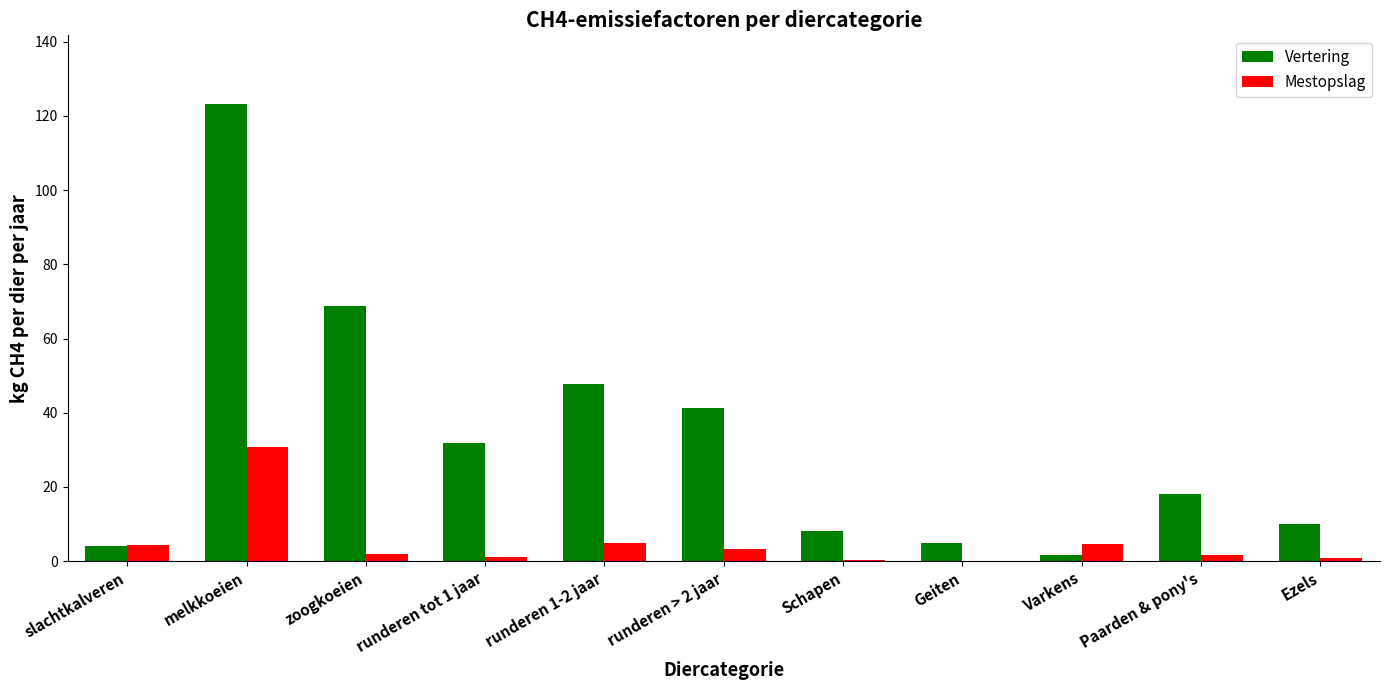

At which category is the sum across all series the highest?

melkkoeien